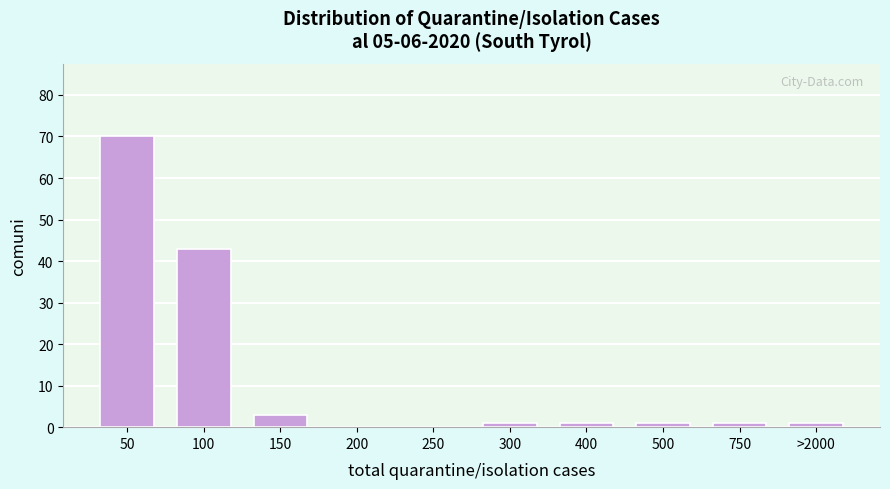

Reading left to right, transcribe all the data shown in this chart.

50=70	100=43	150=3	200=0	250=0	300=1	400=1	500=1	750=1	>2000=1